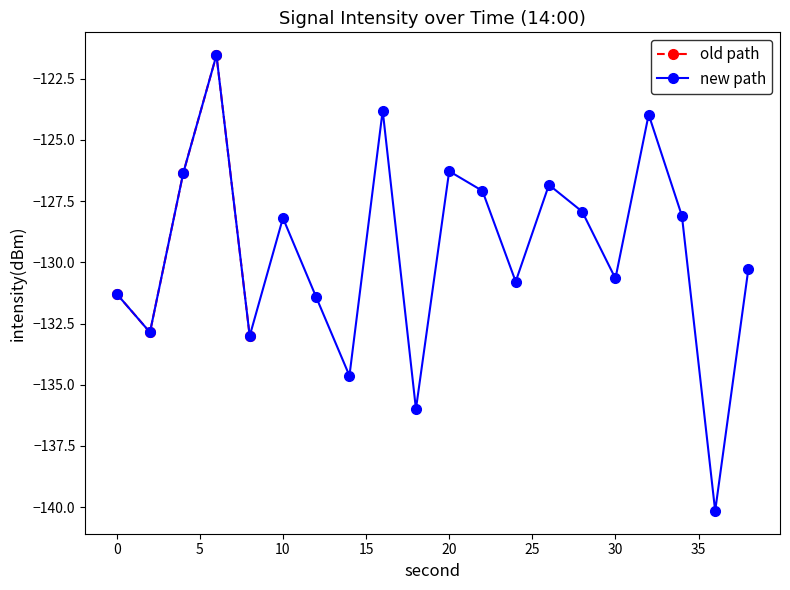

At which category does the data reach its first local valley?

2